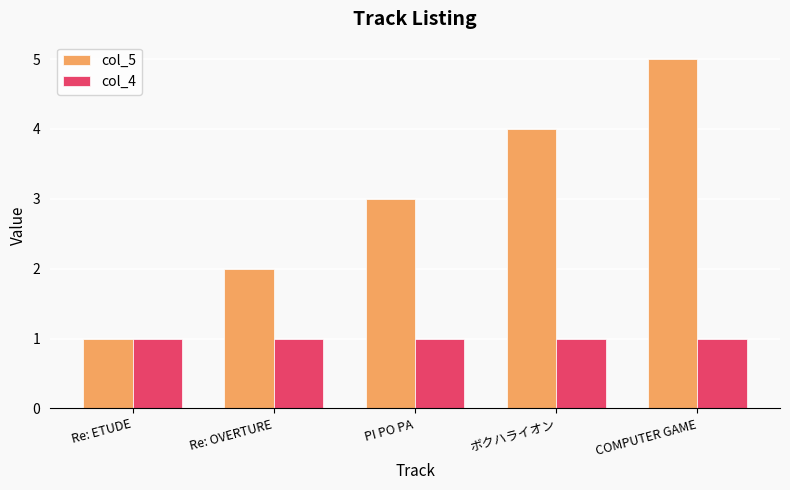

Rank the series at ボクハライオン from highest to lowest value.

col_5, col_4